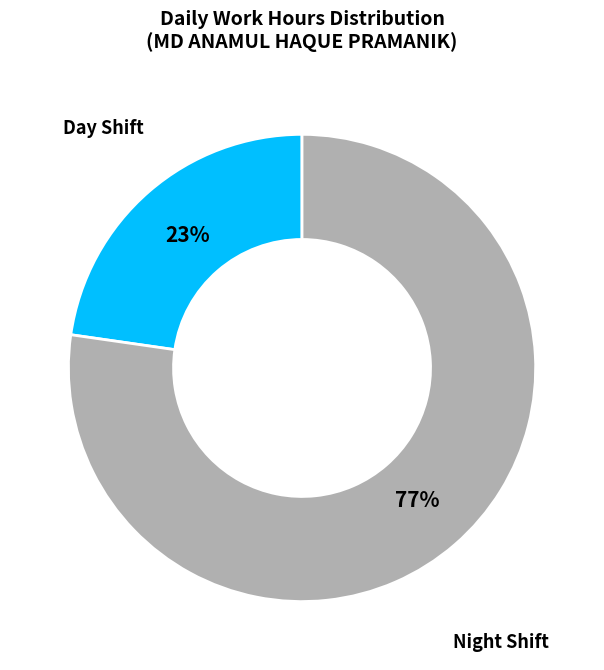

Is the sum of Night Shift and Day Shift greater than half?

Yes